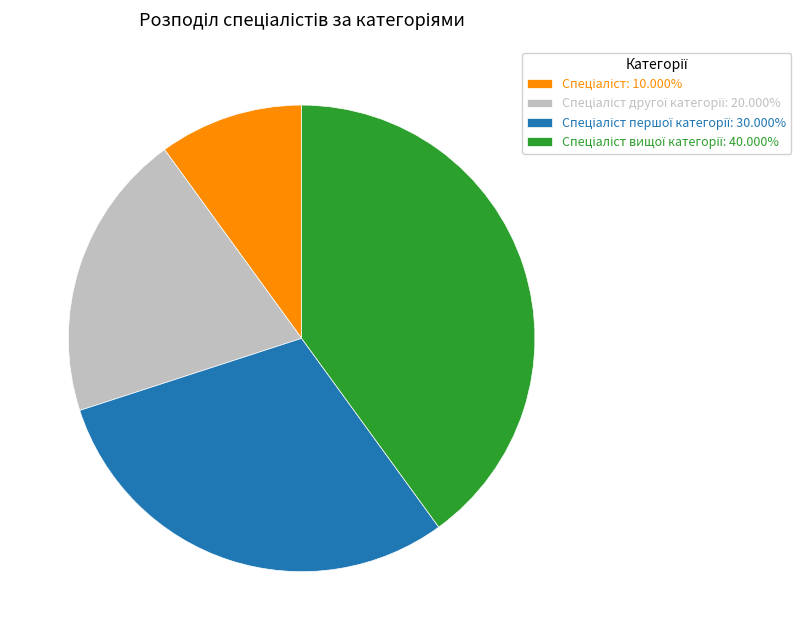

Is there any slice that represents more than half of the pie?

No